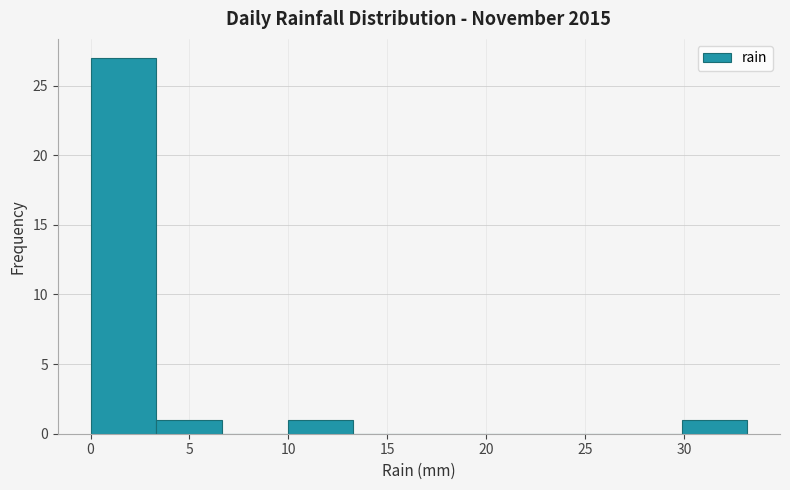

Which range on the x-axis has the tallest bar?

0.0 to 3.5